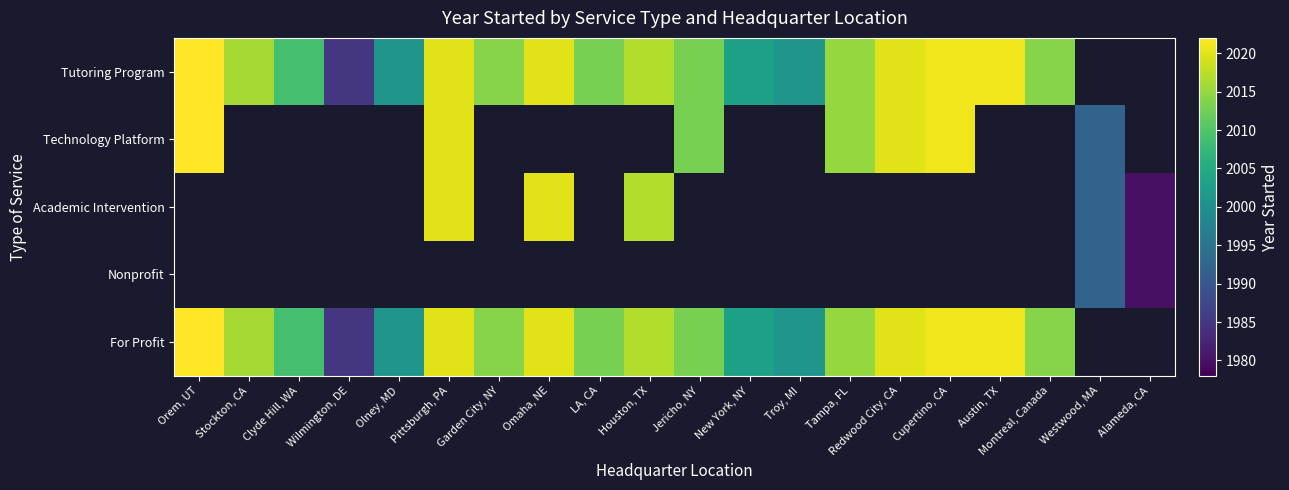

What is the difference between the maximum and minimum values in the Technology Platform series?

30.0